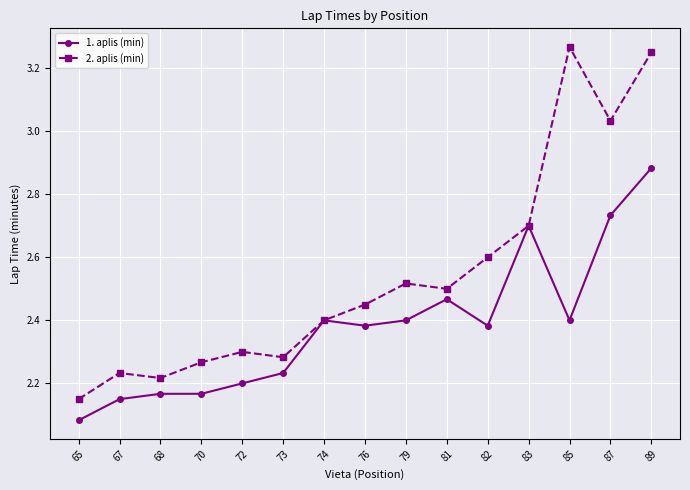

Rank the series by their maximum value, from lowest to highest.

1. aplis (min), 2. aplis (min)